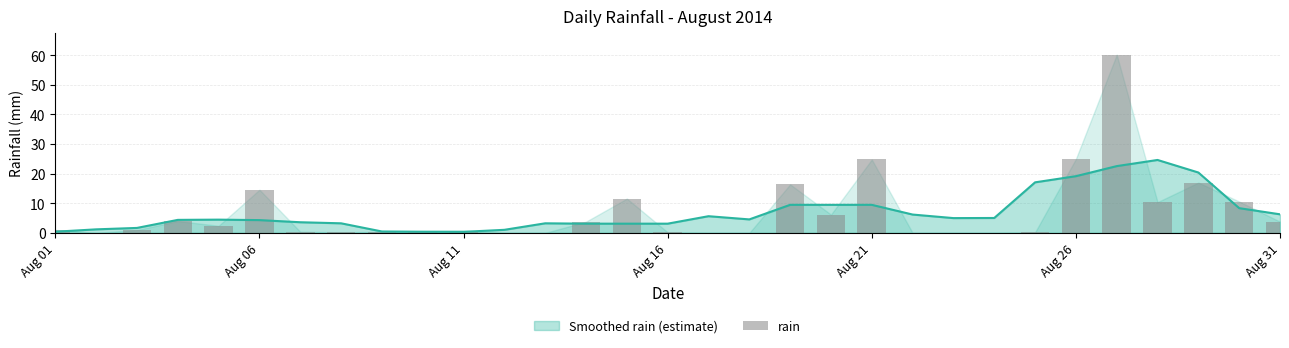

How many values are above zero?

23